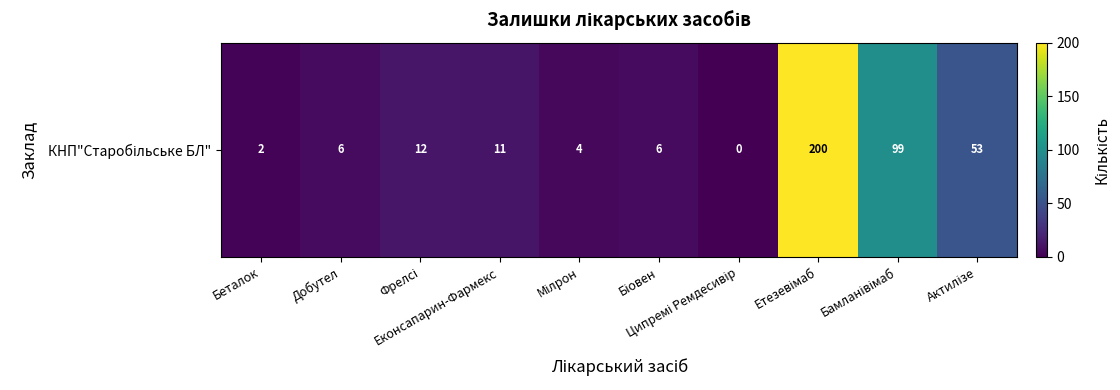

What is the average value?

39